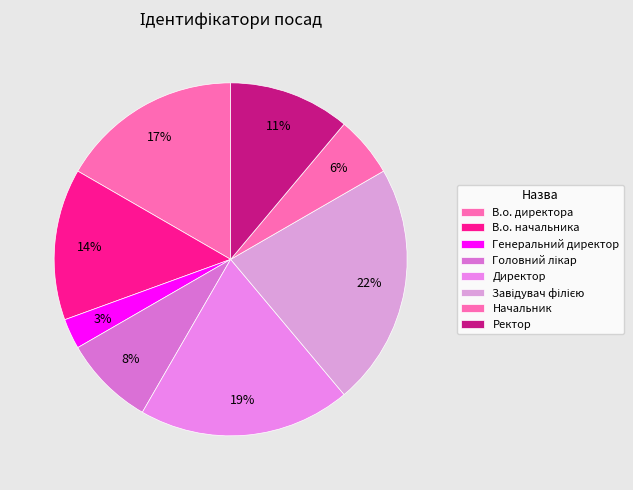

How many slices are in this pie chart?

8